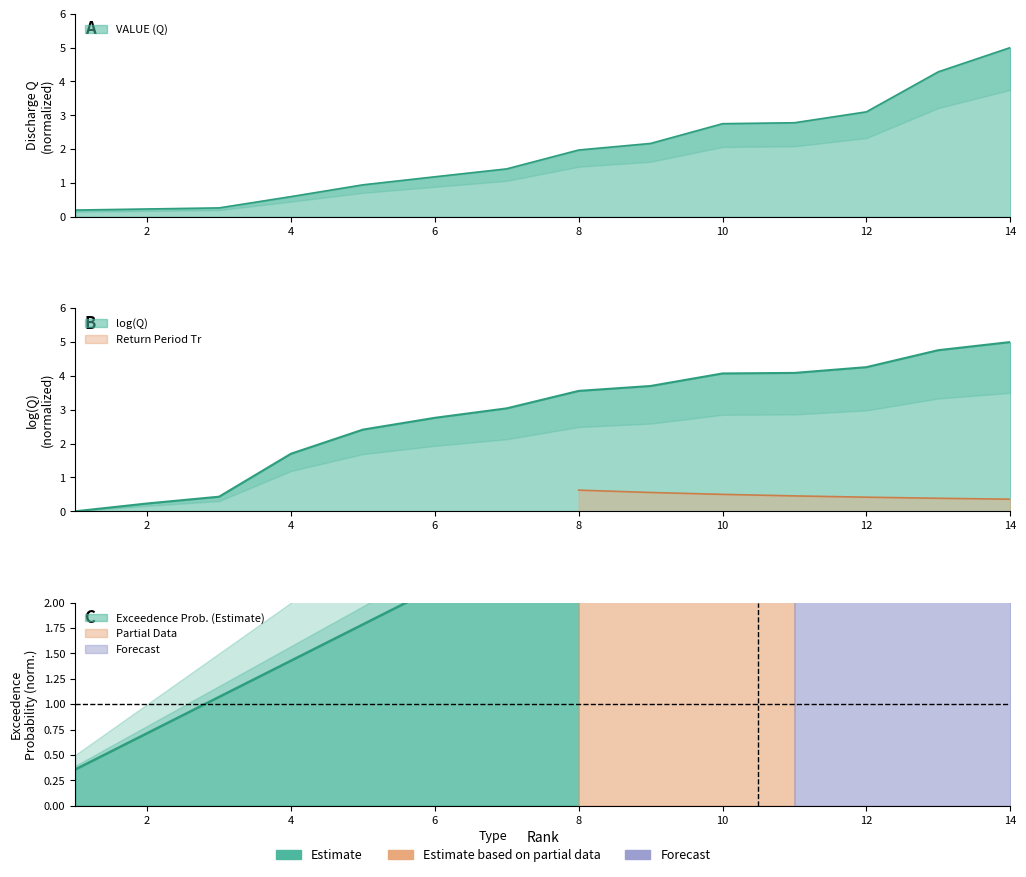

At which label does log(x) first exceed 3?

Rank 7